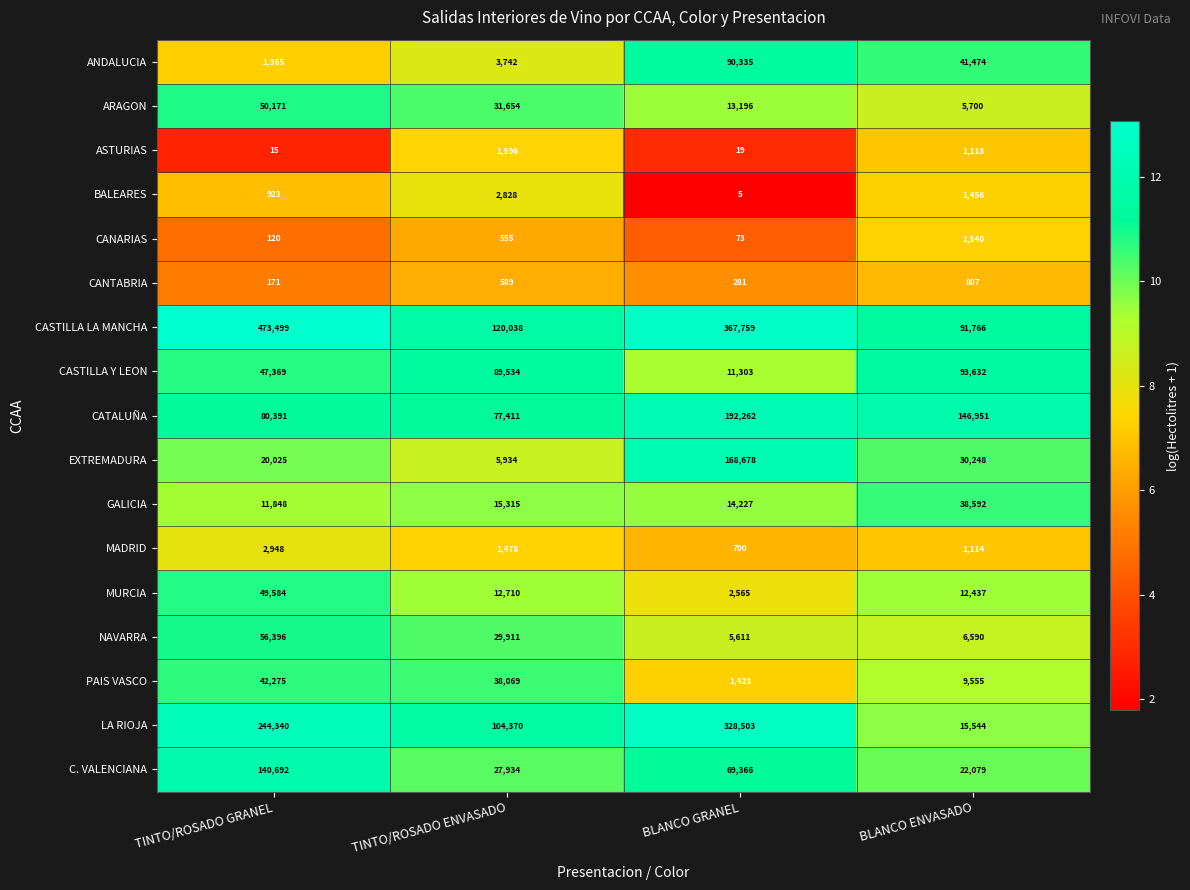

What is the minimum value shown in the chart?

5